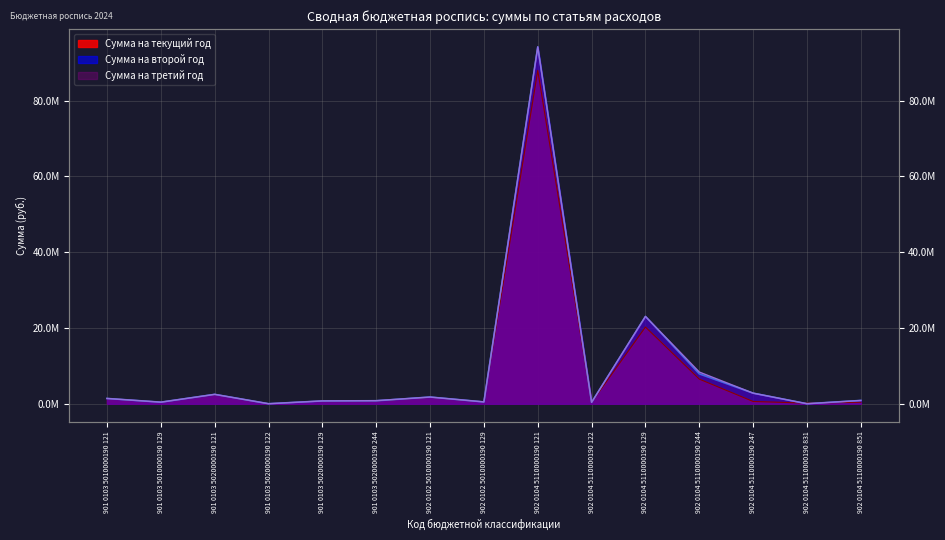

Is it true that Сумма на второй год equals 380000 at 902 0104 5110000190 122?

True